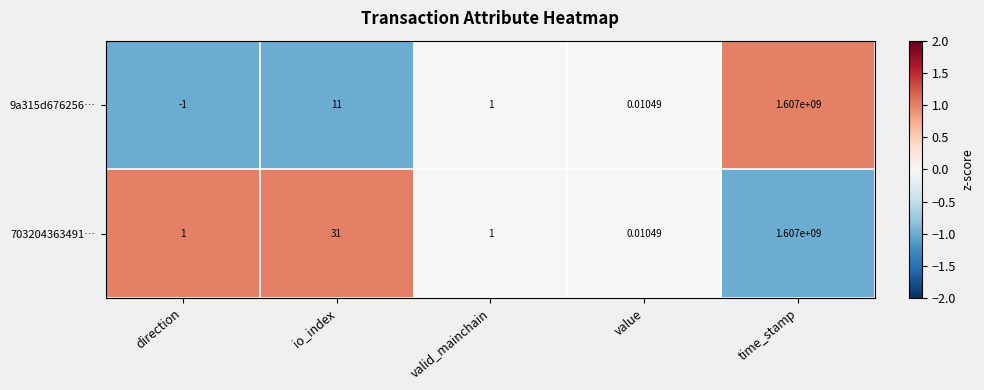

At which category is the sum across all series the highest?

time_stamp